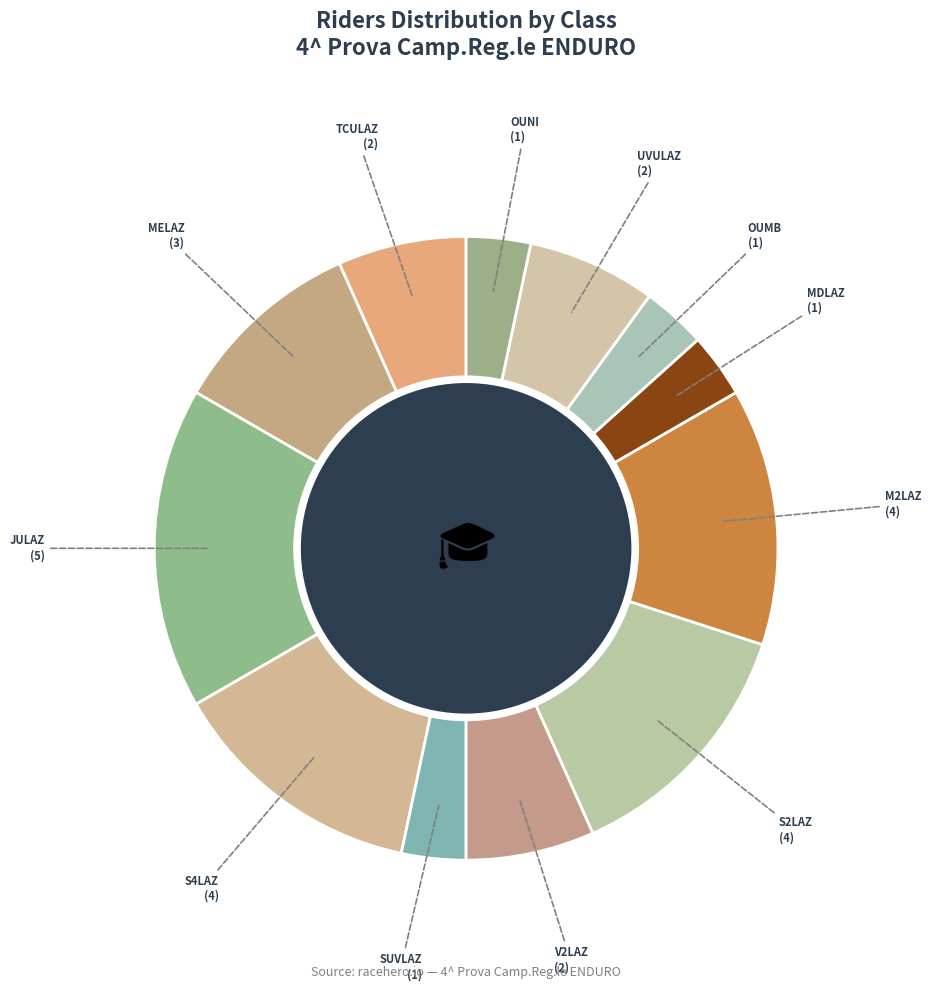

Which category has the smallest portion of the pie?

SUVLAZ